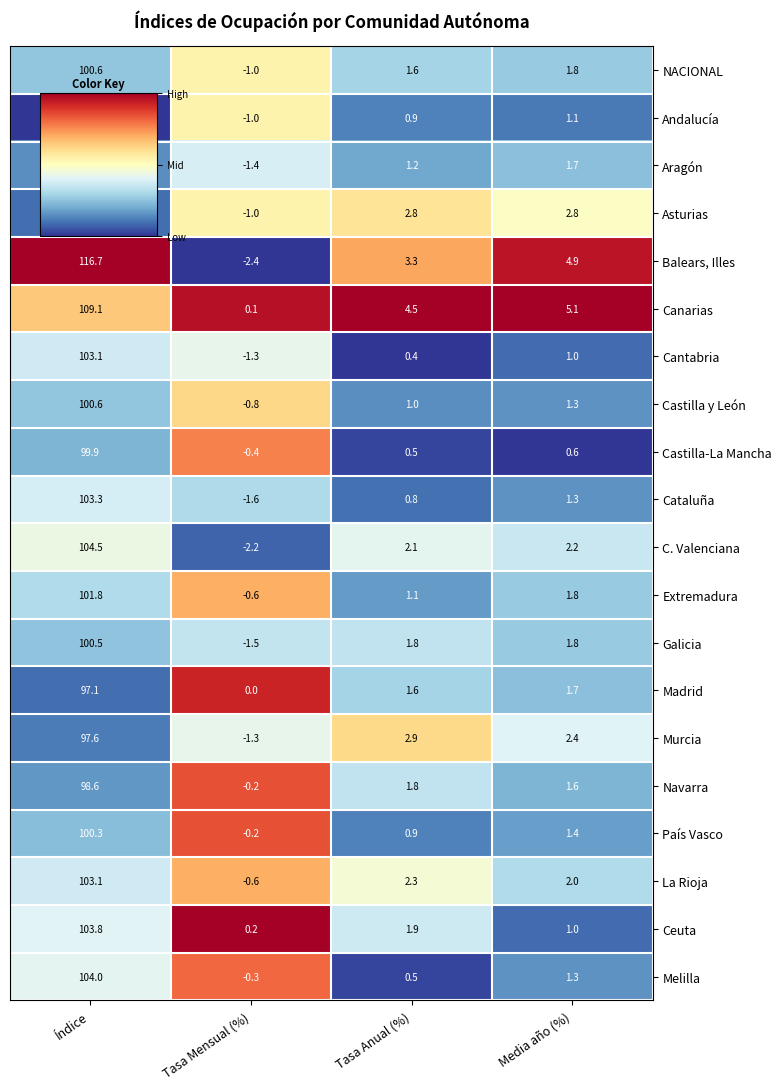

What is the total value across all series at Tasa Mensual (%)?

-17.5